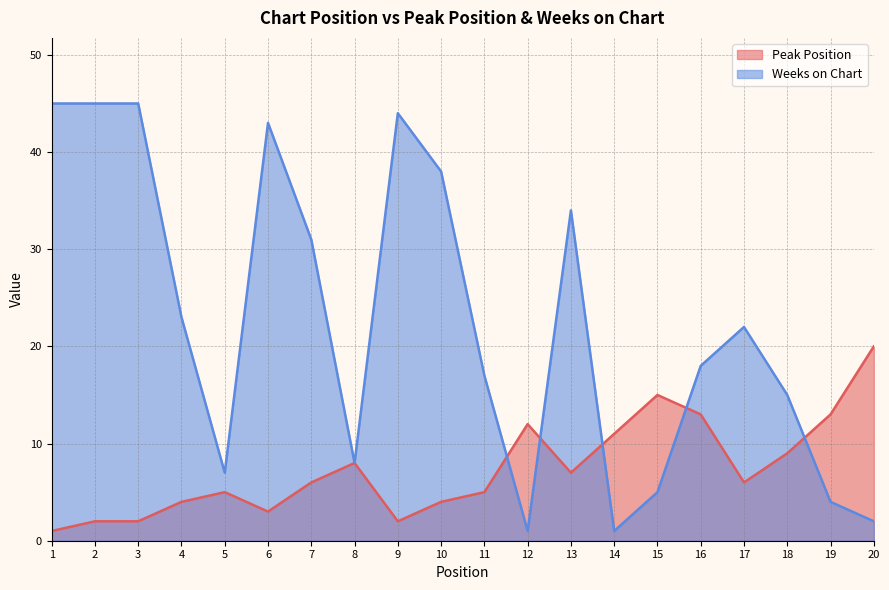

At how many categories does at least one series exceed 39?

5